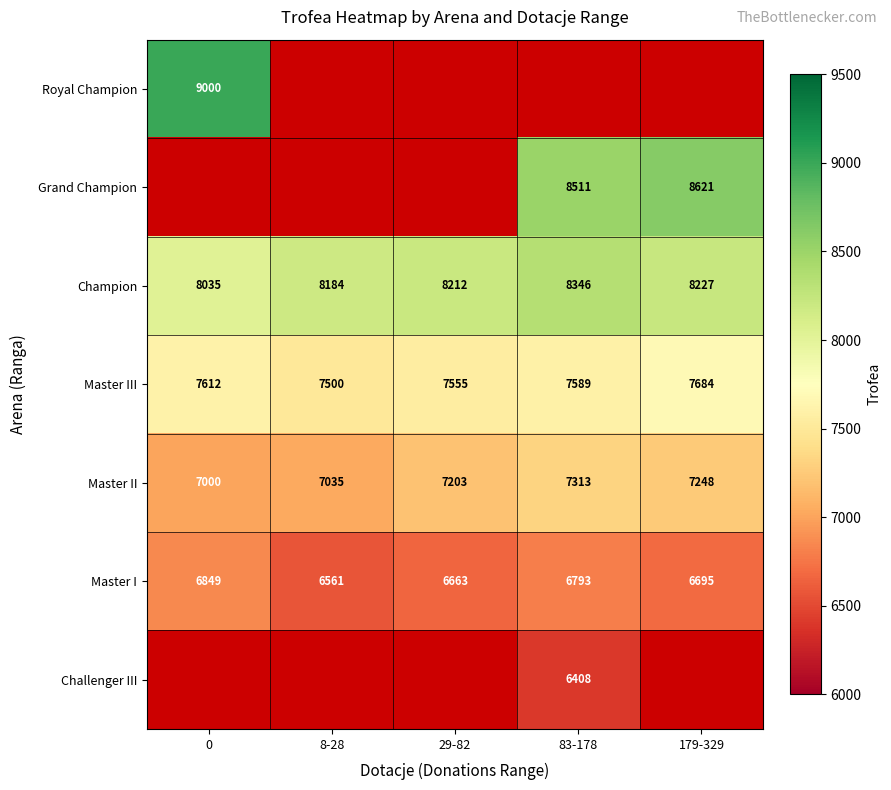

Rank the categories by Master II value from highest to lowest.

83-178, 179-329, 29-82, 8-28, 0